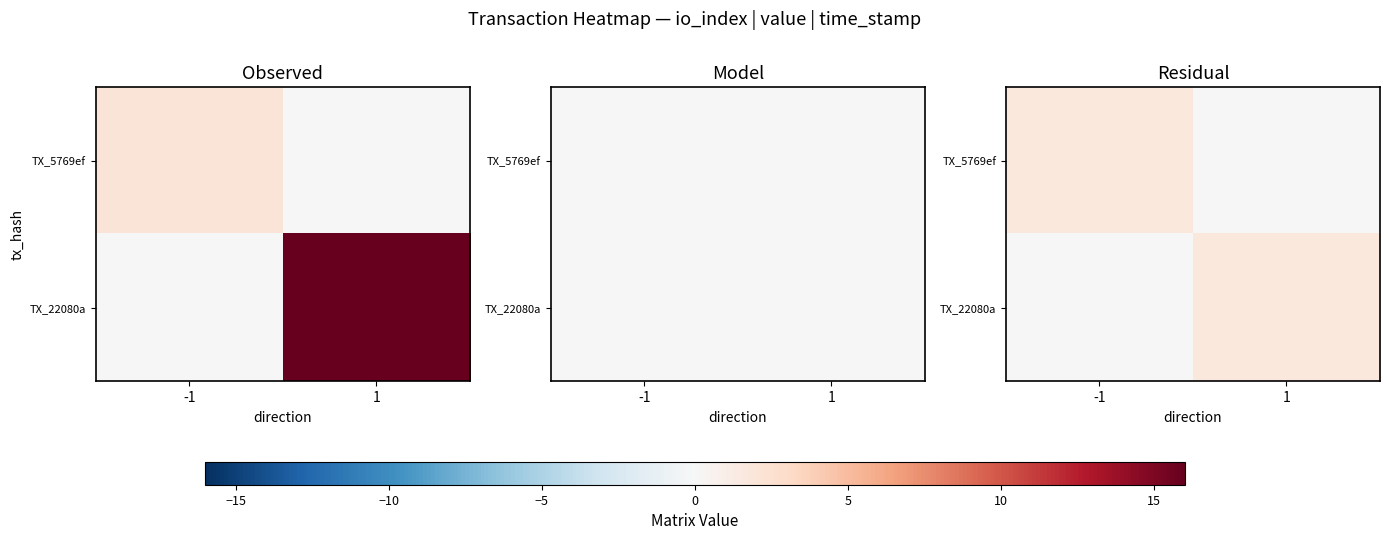

What is the approximate value of TX_22080a at 1?

1.6